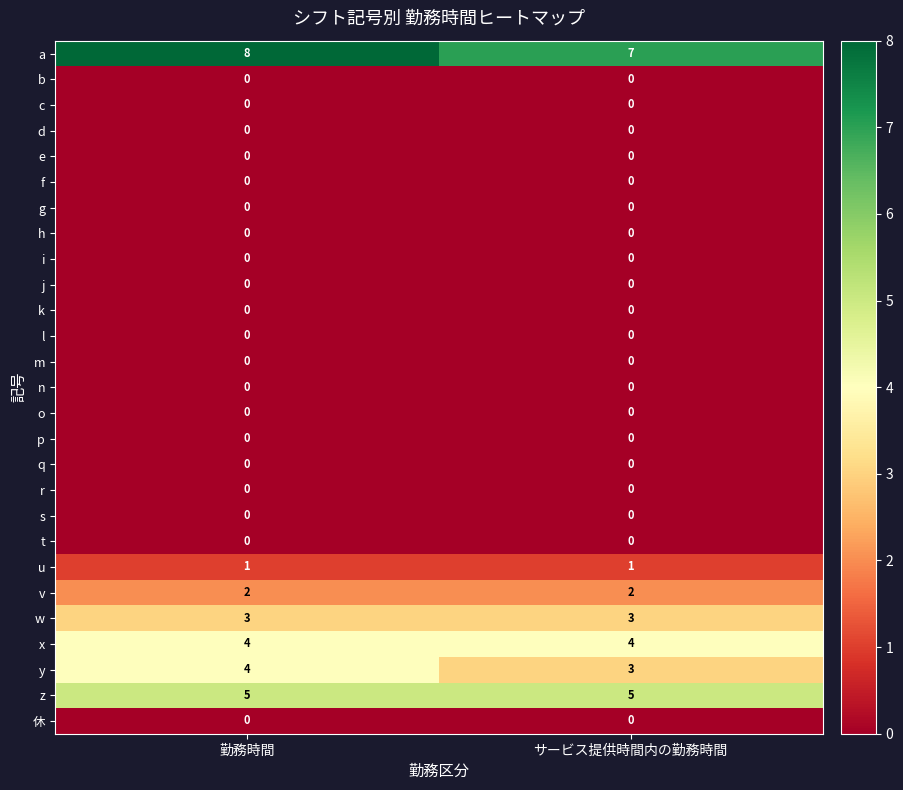

What is the difference between the highest and lowest values at サービス提供時間内の勤務時間?

7